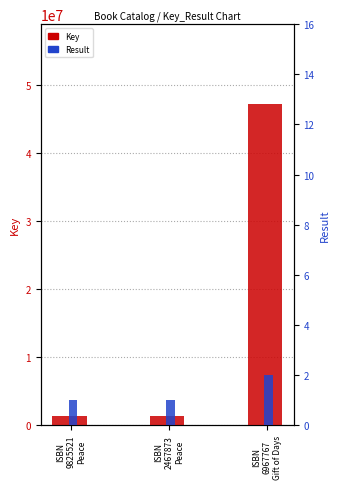

Is the value of Result at ISBN
2467873
Peace greater than the value of Key at ISBN
2467873
Peace?

No